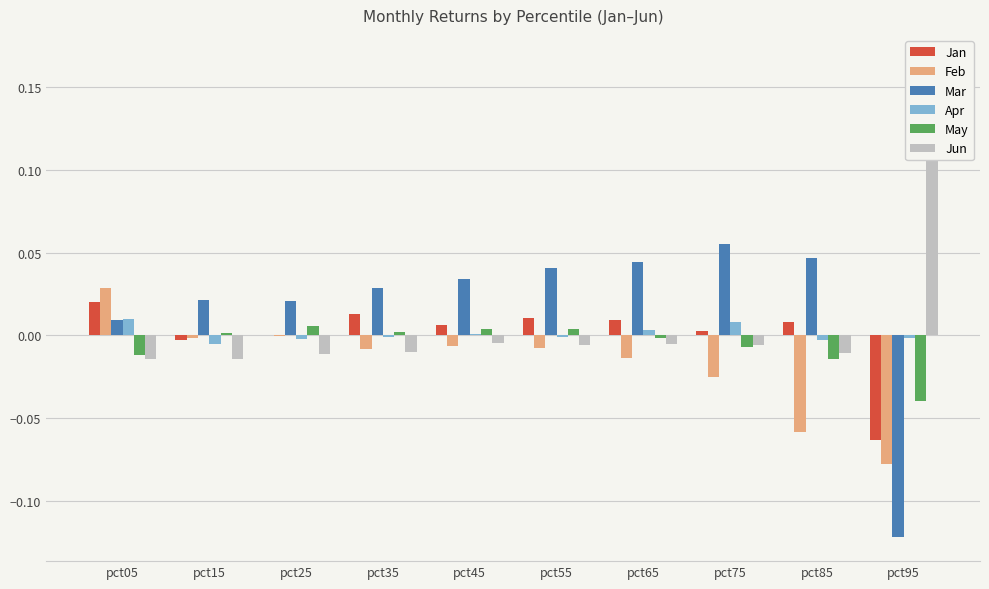

Reading left to right, transcribe all the data shown in this chart.

Jan: pct05=0.0	pct15=-0.0	pct25=0.0	pct35=0.0	pct45=0.0	pct55=0.0	pct65=0.0	pct75=0.0	pct85=0.0	pct95=-0.1
Feb: pct05=0.0	pct15=-0.0	pct25=-0.0	pct35=-0.0	pct45=-0.0	pct55=-0.0	pct65=-0.0	pct75=-0.0	pct85=-0.1	pct95=-0.1
Mar: pct05=0.0	pct15=0.0	pct25=0.0	pct35=0.0	pct45=0.0	pct55=0.0	pct65=0.0	pct75=0.1	pct85=0.0	pct95=-0.1
Apr: pct05=0.0	pct15=-0.0	pct25=-0.0	pct35=-0.0	pct45=0.0	pct55=-0.0	pct65=0.0	pct75=0.0	pct85=-0.0	pct95=-0.0
May: pct05=-0.0	pct15=0.0	pct25=0.0	pct35=0.0	pct45=0.0	pct55=0.0	pct65=-0.0	pct75=-0.0	pct85=-0.0	pct95=-0.0
Jun: pct05=-0.0	pct15=-0.0	pct25=-0.0	pct35=-0.0	pct45=-0.0	pct55=-0.0	pct65=-0.0	pct75=-0.0	pct85=-0.0	pct95=0.2